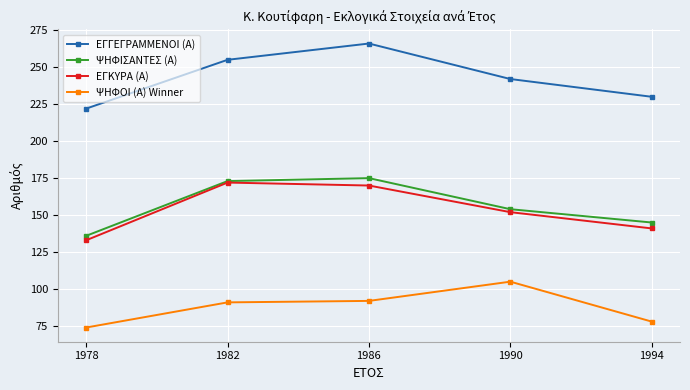

At which label does ΕΓΚΥΡΑ (Α) first exceed 152?

1982